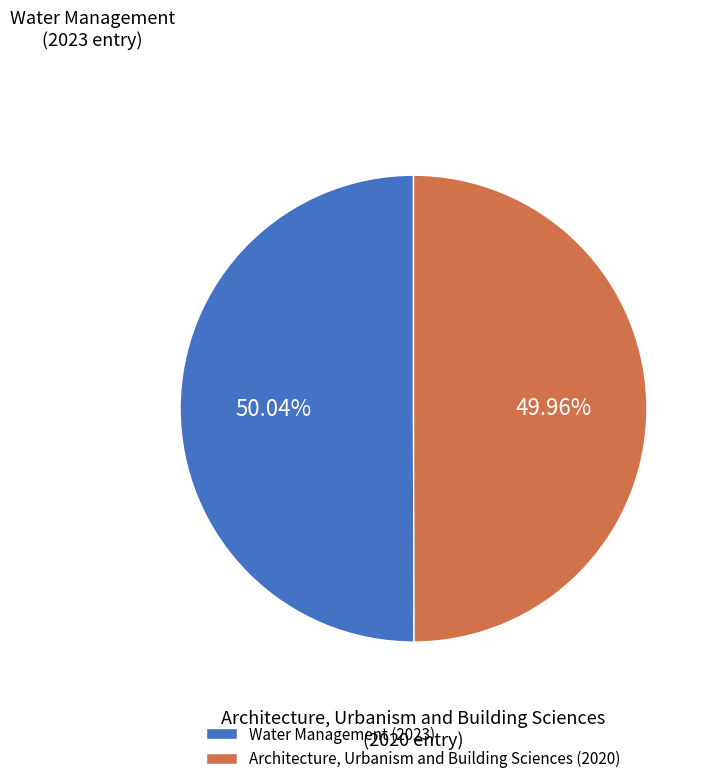

How many segments does this pie chart have?

2